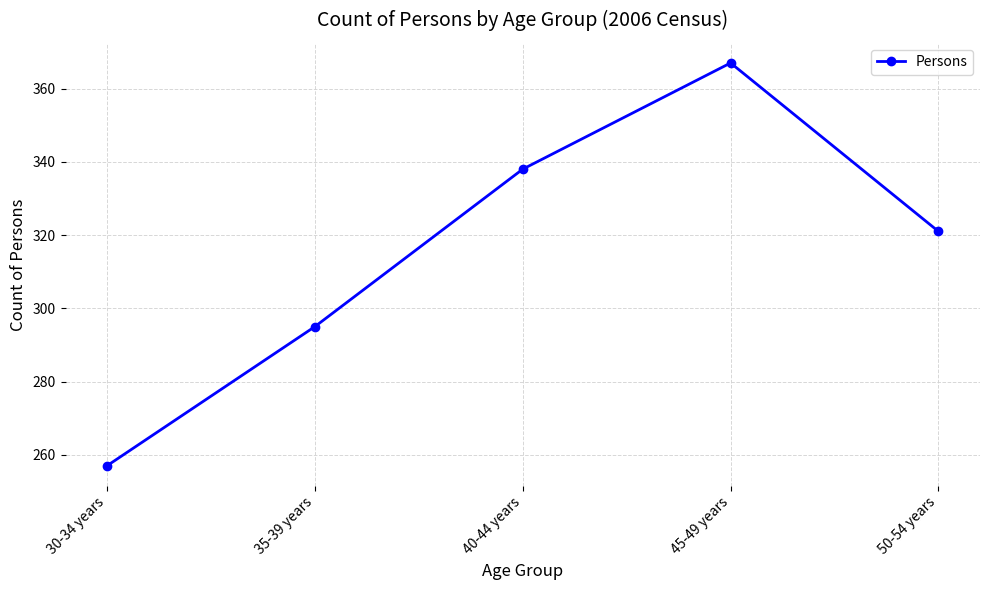

The chart shows a value of 367 at 45-49 years. True or false?

True